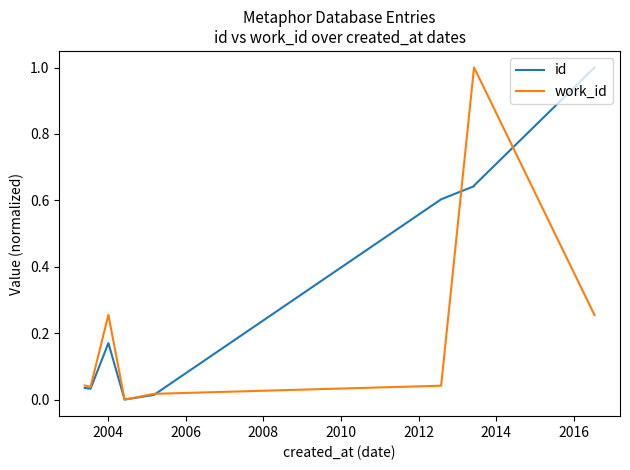

What is the maximum value shown in the chart?

1.0